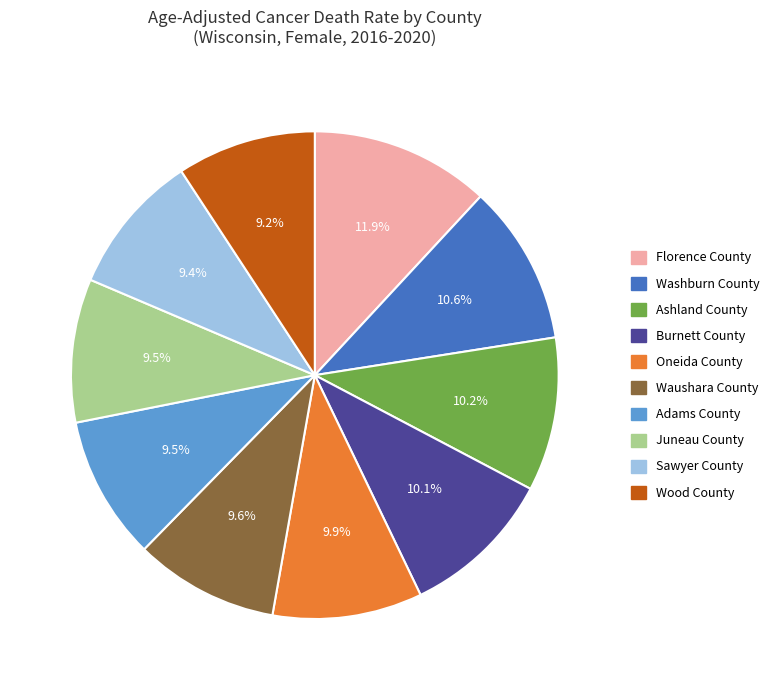

What is the ratio of the value at Juneau County to the value at Florence County?

0.8